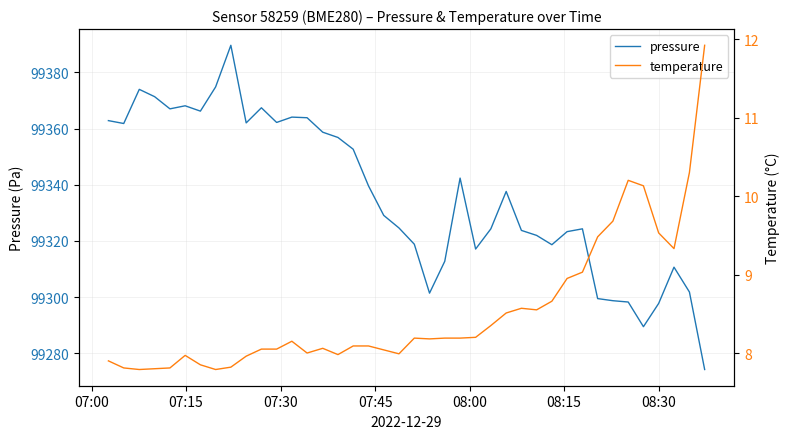

True or false: temperature and pressure cross at least once.

False